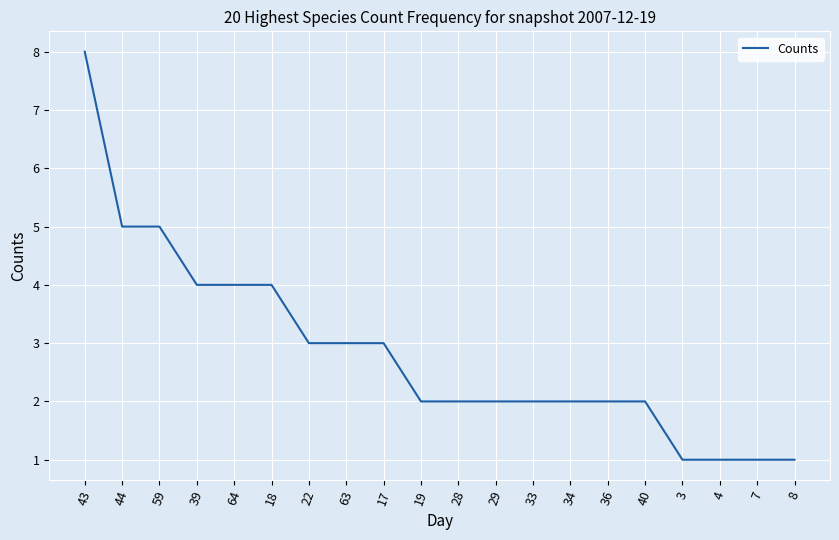

What is the minimum value shown in the chart?

1